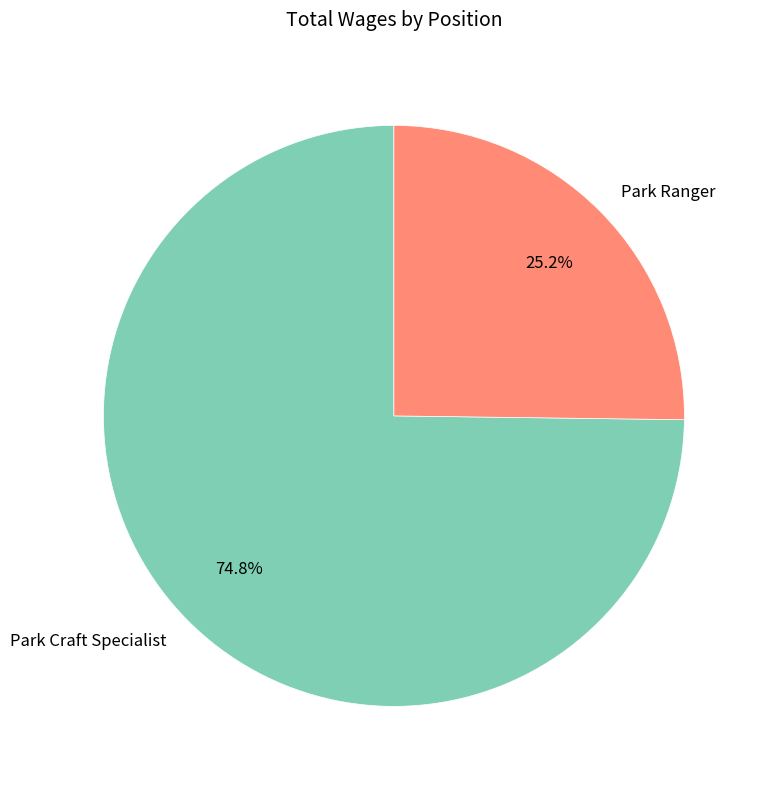

Which category has the biggest portion of the pie?

Park Craft Specialist